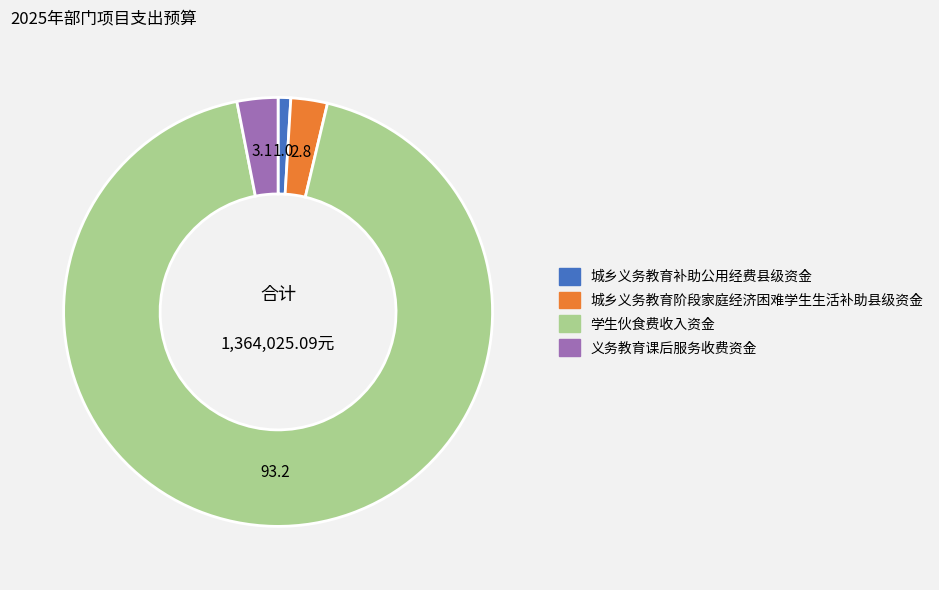

Which slice is the smallest?

城乡义务教育补助公用经费县级资金